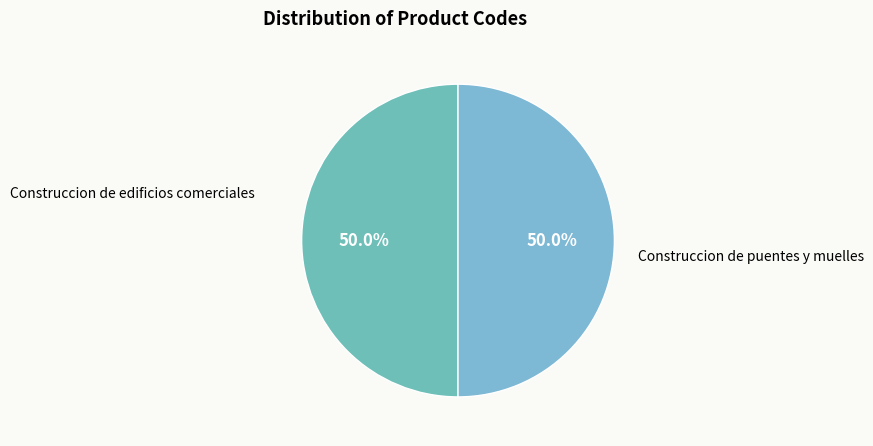

Which category has the smallest portion of the pie?

Construccion de edificios comerciales